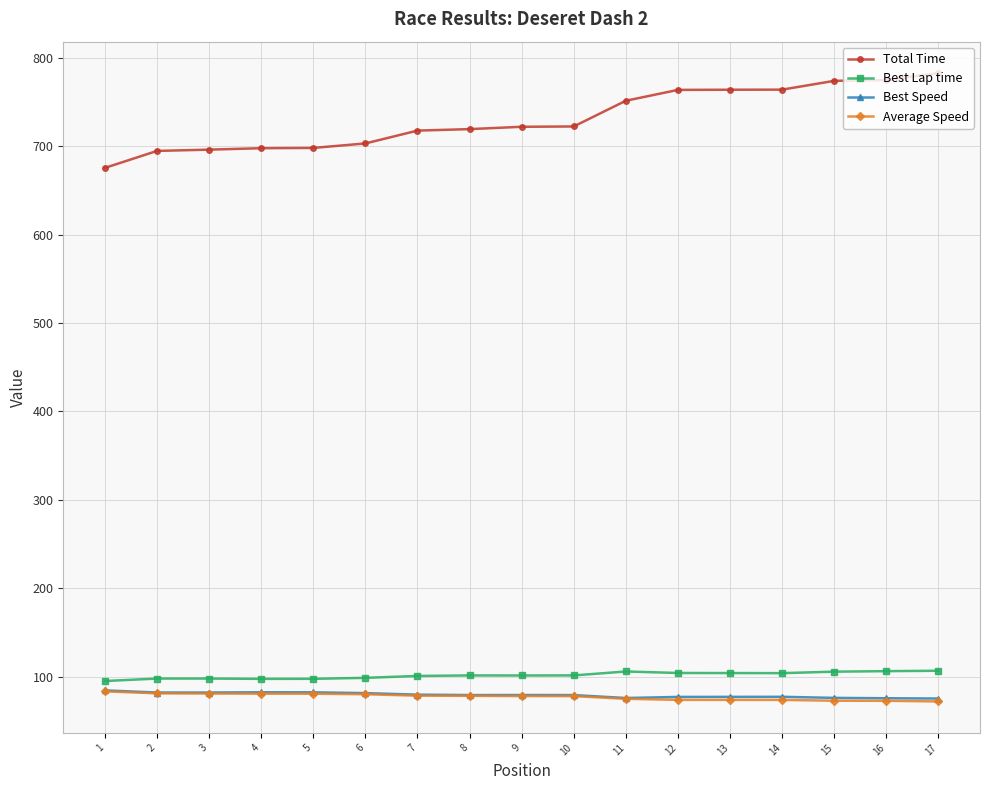

Which series has the largest range (max minus min)?

Total Time